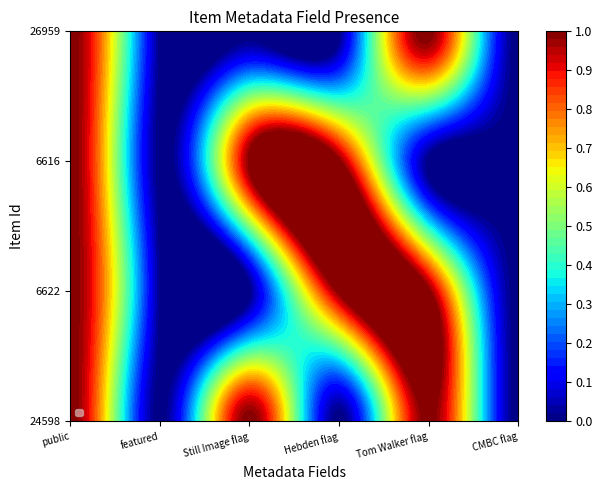

Reading right to left, transcribe all the data shown in this chart.

24598: 5=0	4=1	3=0	2=1	1=0	0=1
6622: 5=0	4=1	3=1	2=0	1=0	0=1
6616: 5=0	4=0	3=1	2=1	1=0	0=1
26959: 5=0	4=1	3=0	2=0	1=0	0=1